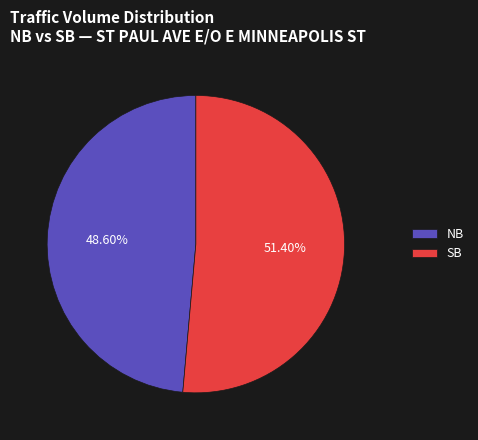

Which category has the smallest portion of the pie?

NB